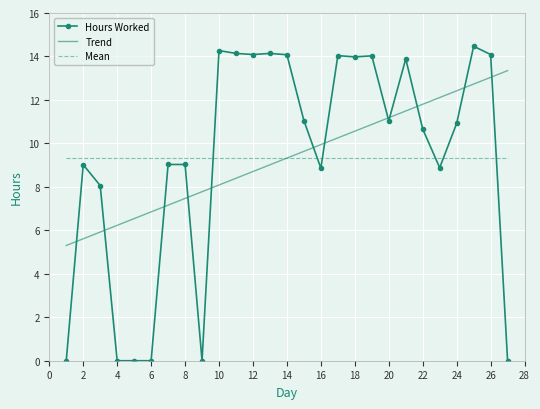

Which series has the widest spread of values?

Hours Worked